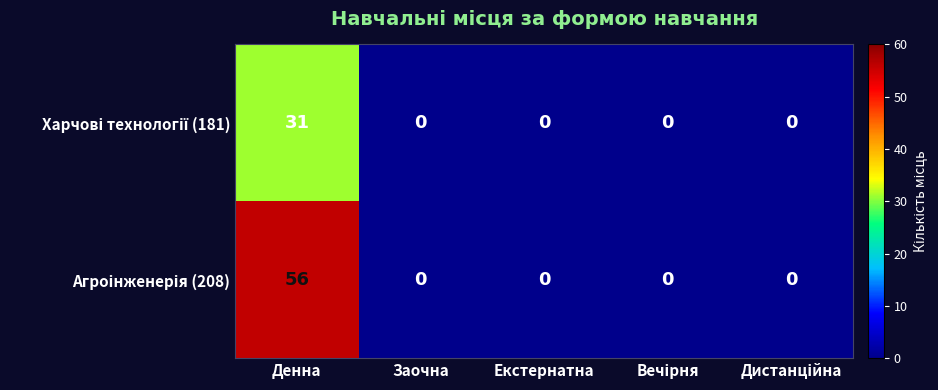

At which category is the sum across all series the highest?

Денна